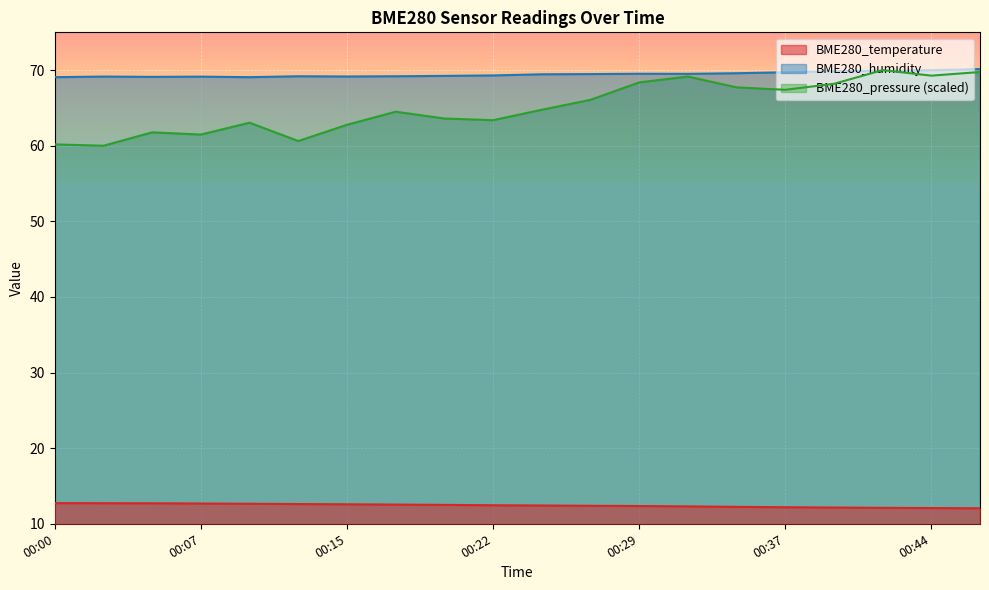

The BME280_pressure series shows 45.3 at 00:25. True or false?

False